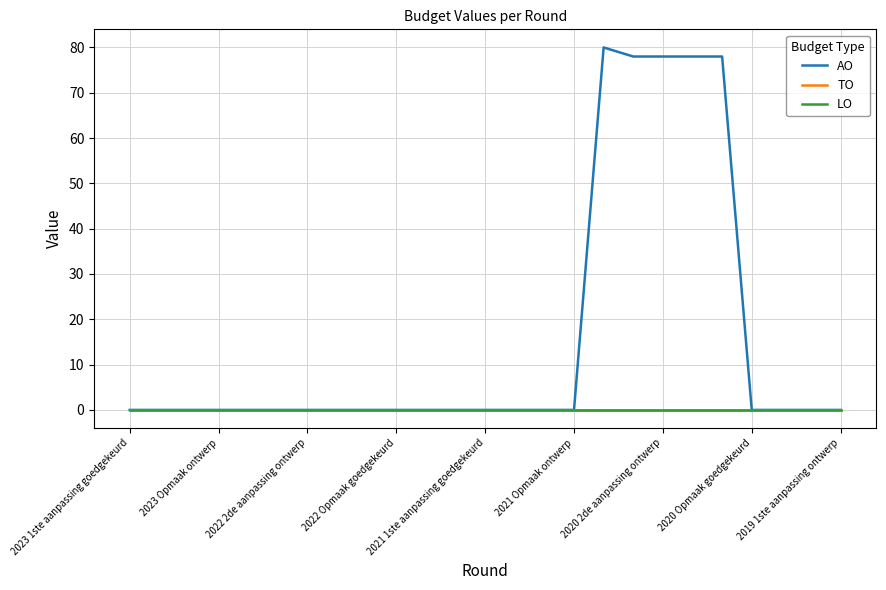

Which series has the widest spread of values?

AO